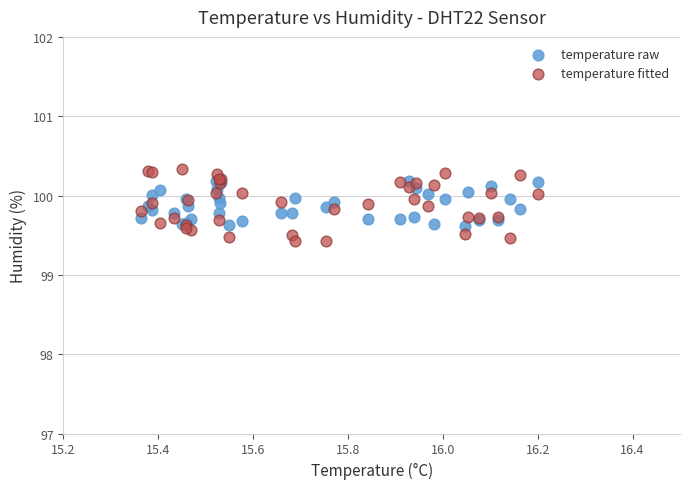

Which series has the widest spread of Y values?

temperature fitted